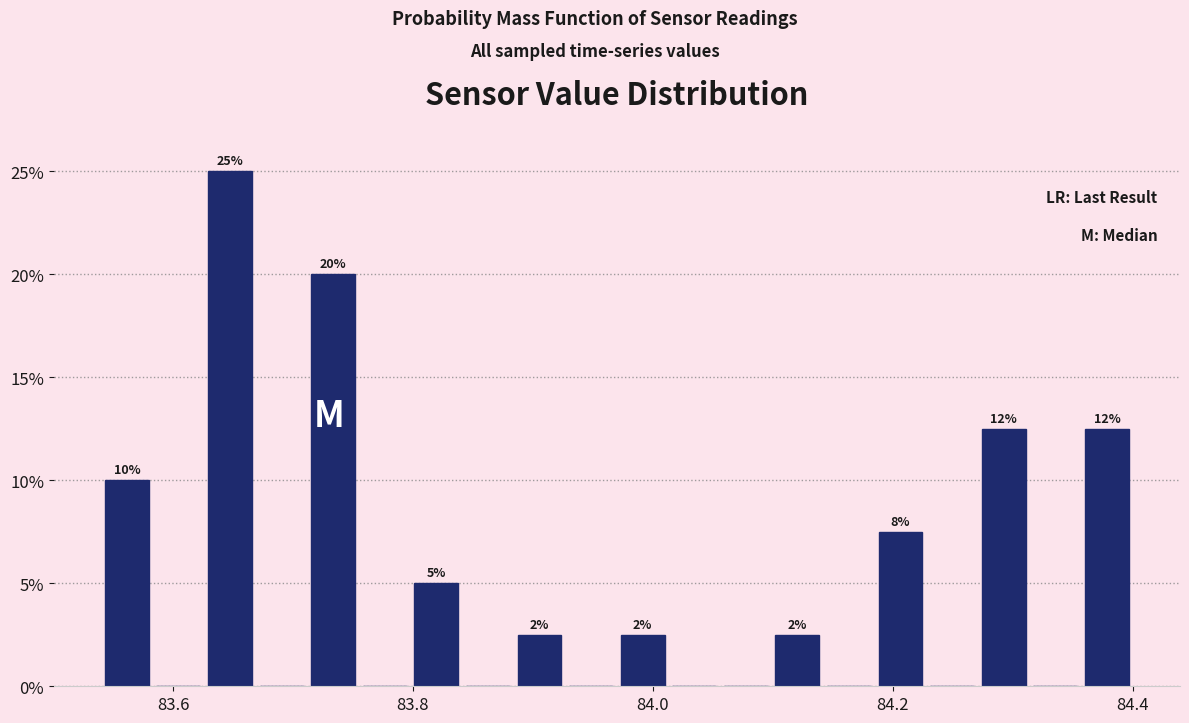

Around what value on the x-axis is the tallest bar? Give the approximate position of its centre, as read against the axis.

83.64